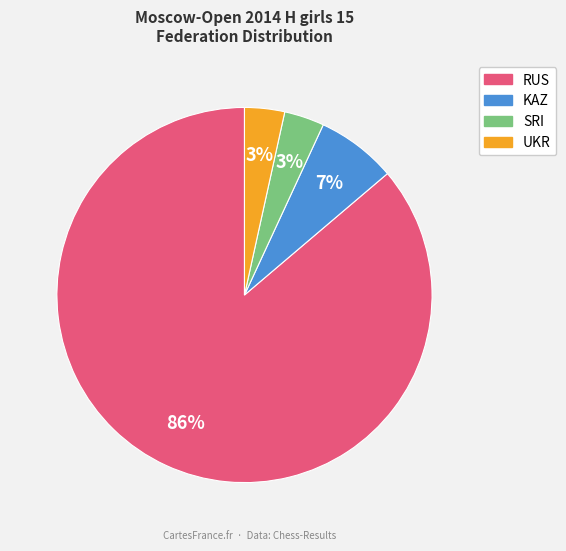

To the nearest percent, what is the average slice percentage?

25%